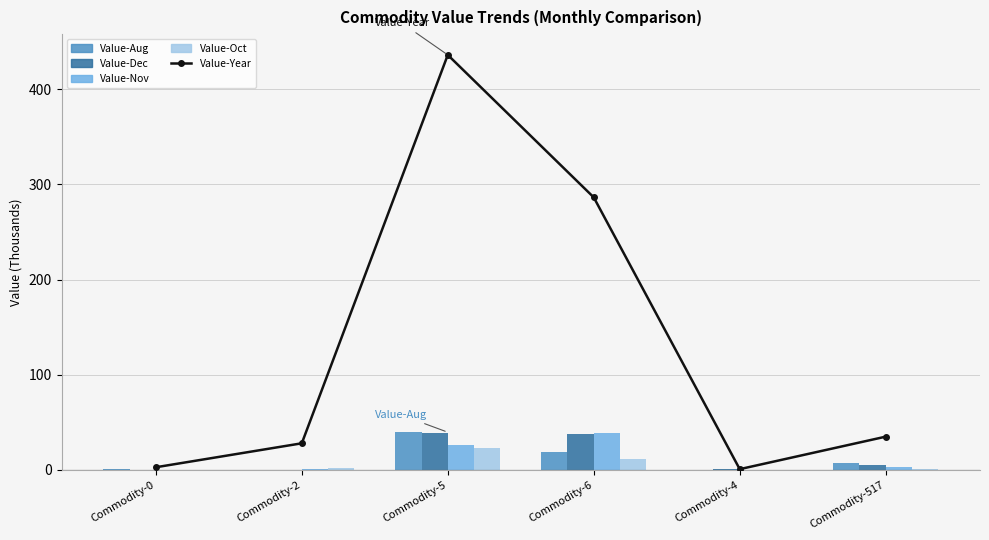

What is the maximum value shown in the chart?

435.8